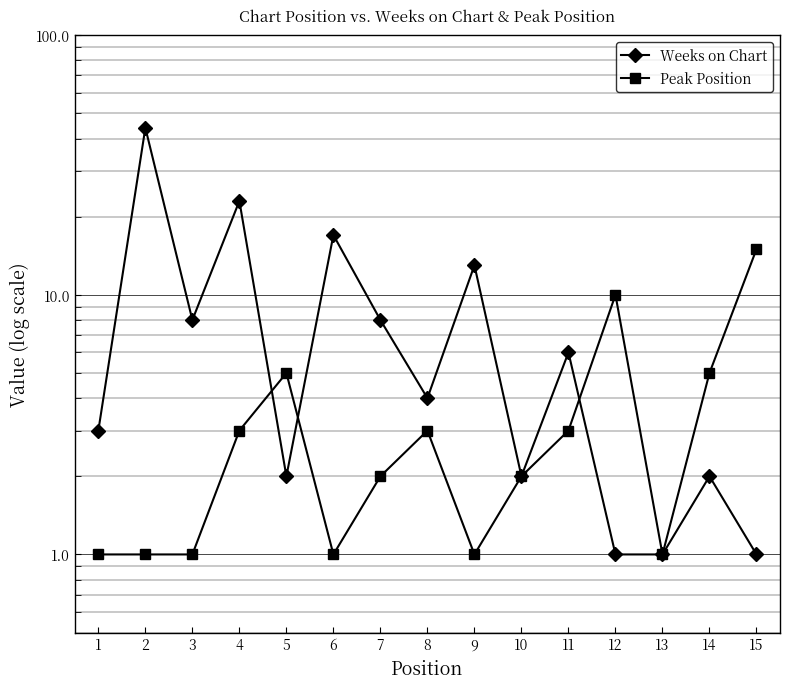

Rank the categories by Peak Position value from lowest to highest.

1, 2, 3, 6, 9, 13, 7, 10, 4, 8, 11, 5, 14, 12, 15